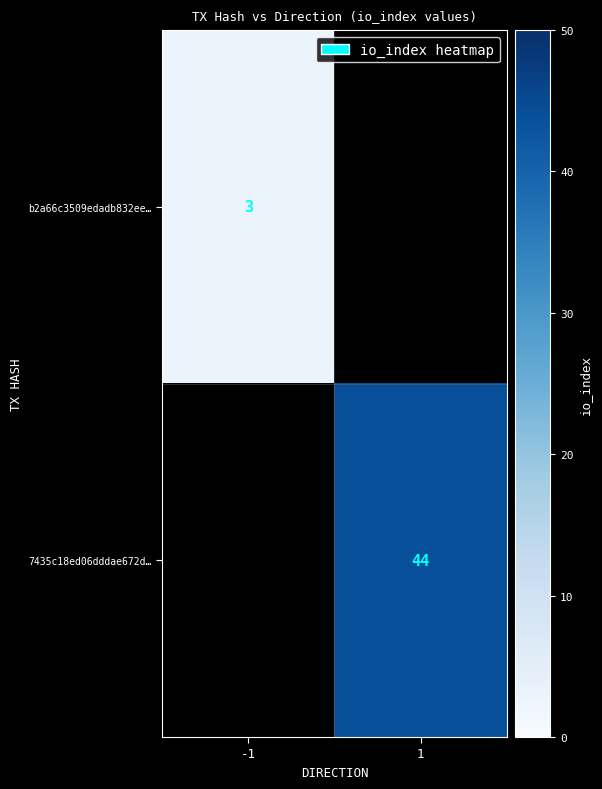

Which has a higher value, -1 or 1?

1